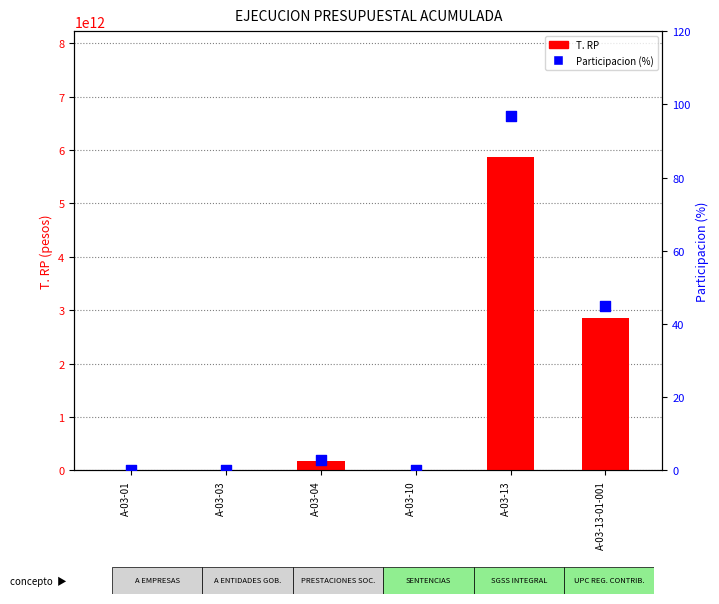

What is the total value across all series at A-03-13-01-001?

2854755750439.0